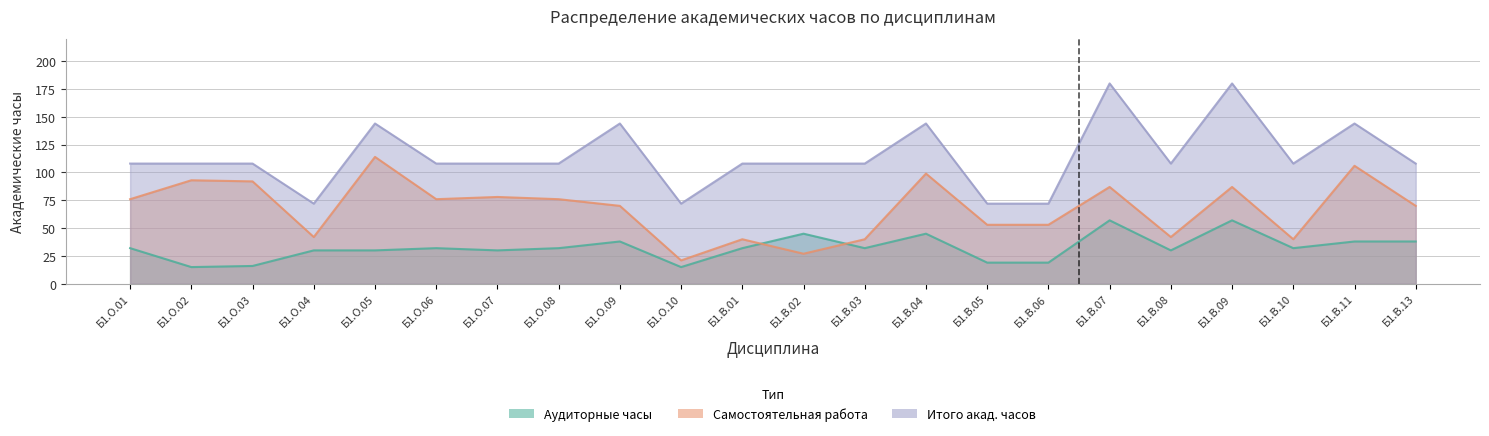

What is the approximate value of Аудиторные часы at Б1.В.11, to the nearest 5?

40